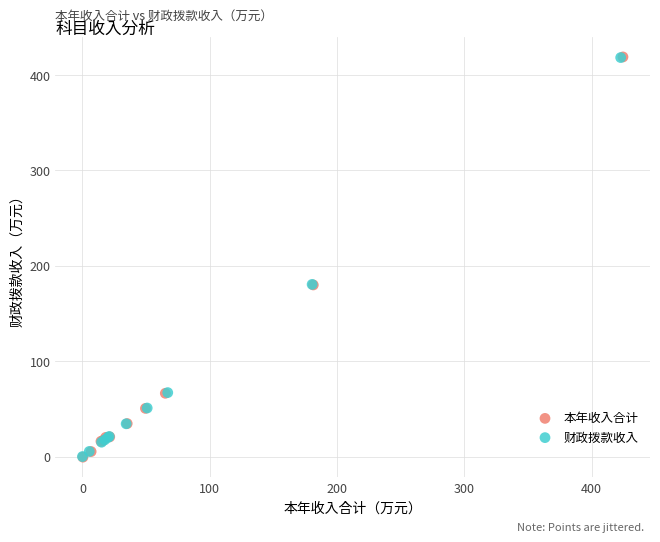

What are all the series names shown in the legend?

本年收入合计, 财政拨款收入